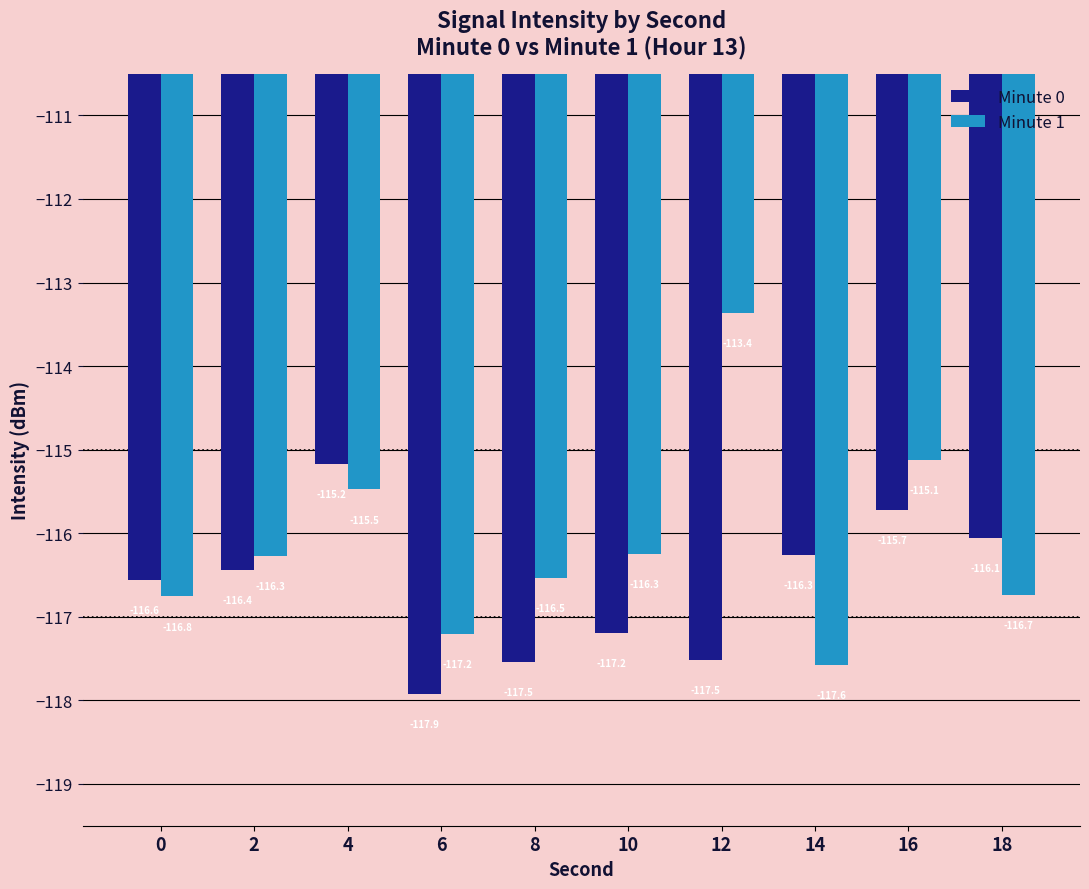

Rank the series at 8 from highest to lowest value.

Minute 1, Minute 0